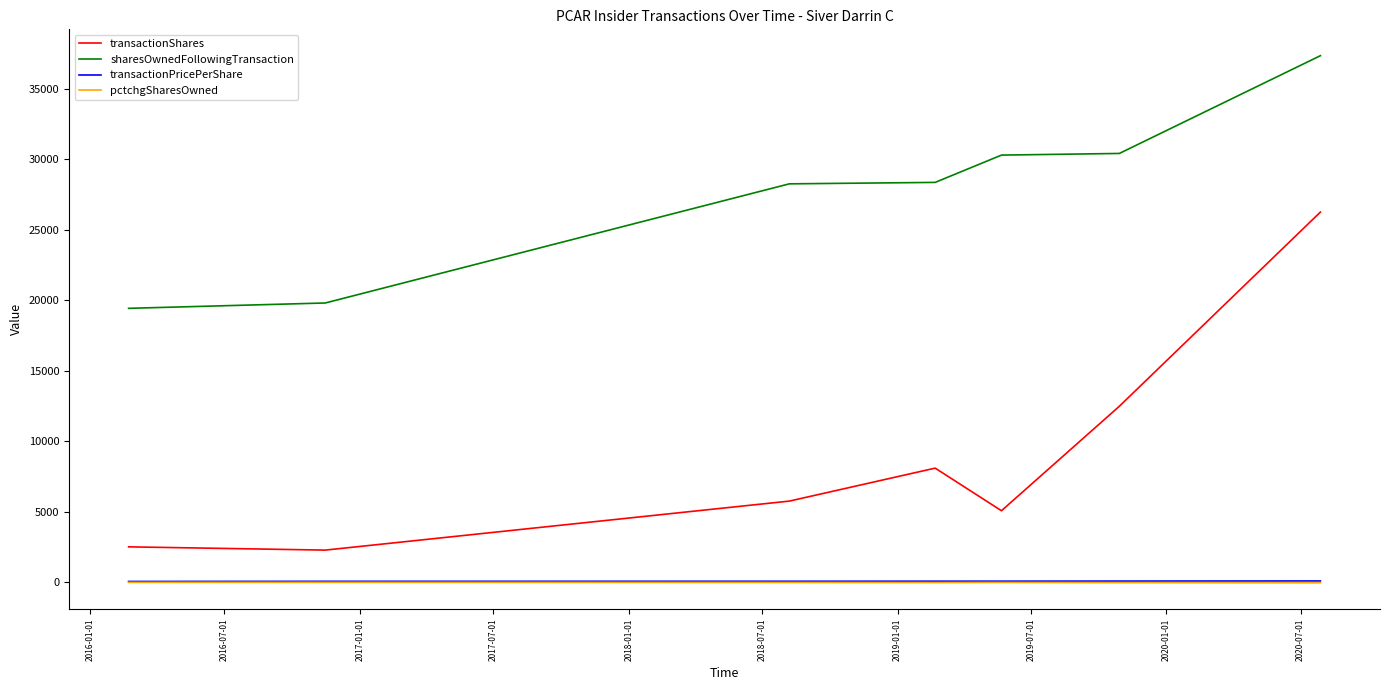

True or false: transactionShares and transactionPricePerShare intersect in this chart.

False